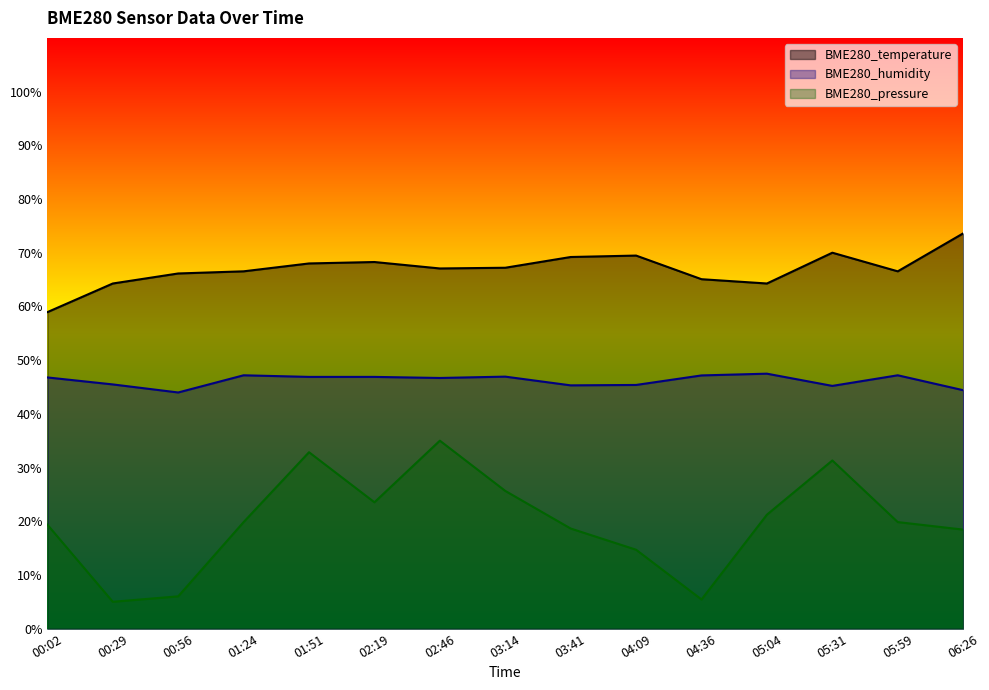

How many lines are shown in the chart?

3